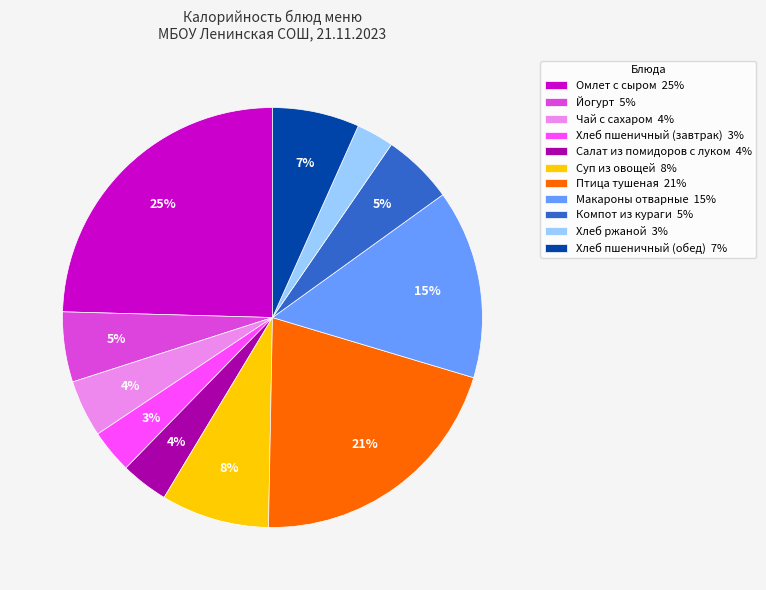

The Птица тушеная slice represents 30% of the pie. True or false?

False